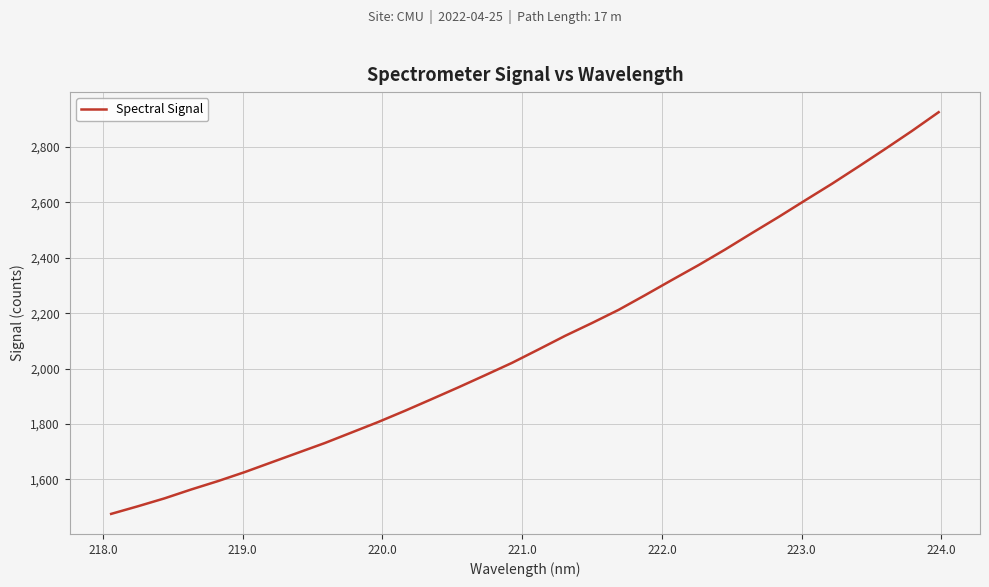

True or false: there are more than 1 points higher than both neighbors.

False